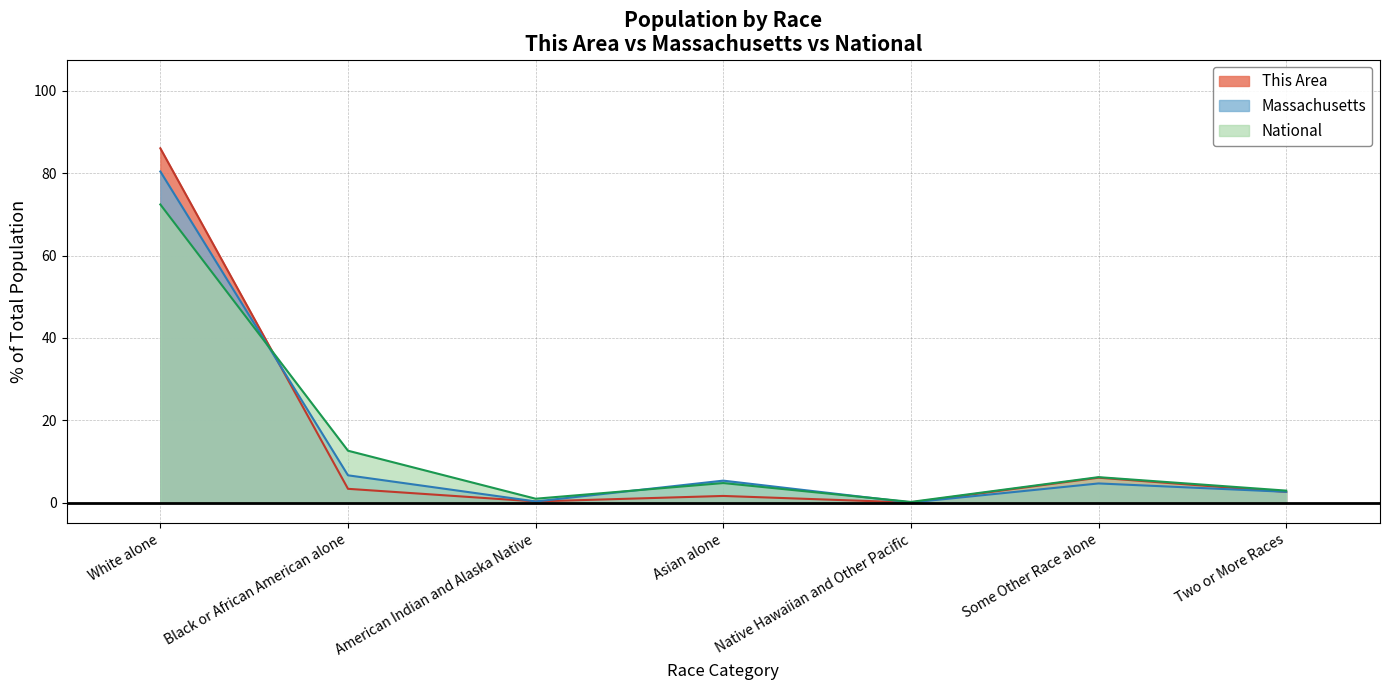

Is the value of This Area at Black or African American alone greater than the value of Massachusetts at Native Hawaiian and Other Pacific?

Yes